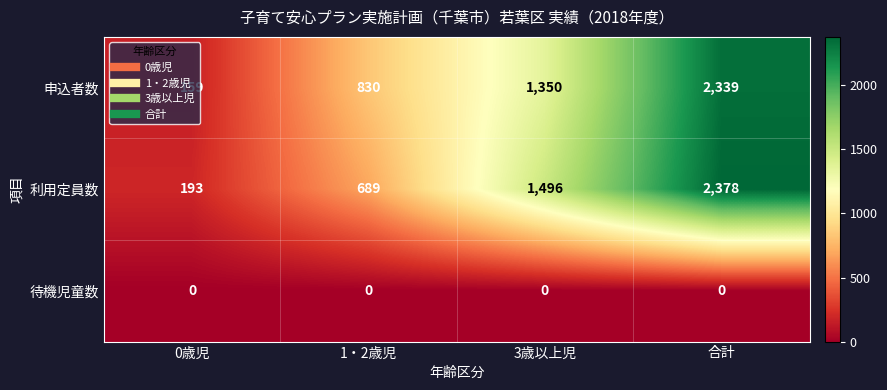

Count the 利用定員数 values in the range 689 to 2378.

3